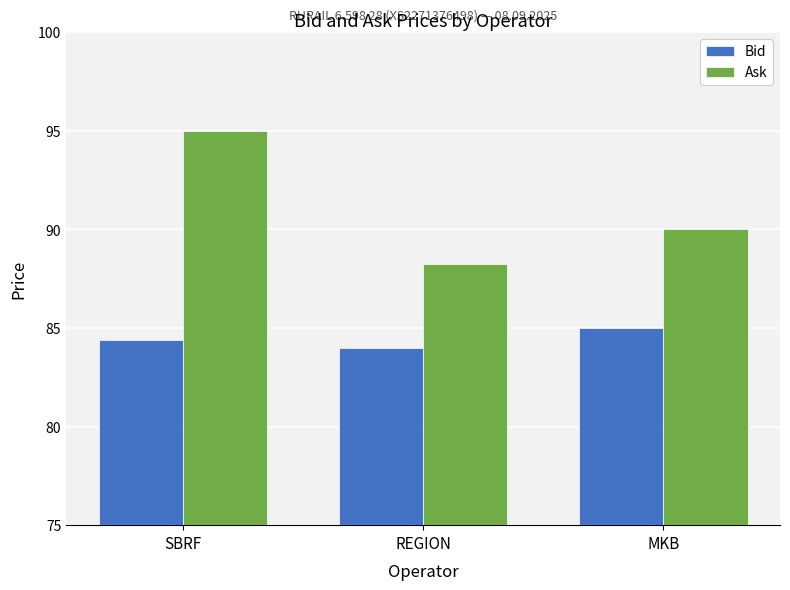

At how many categories does at least one series exceed 87?

3